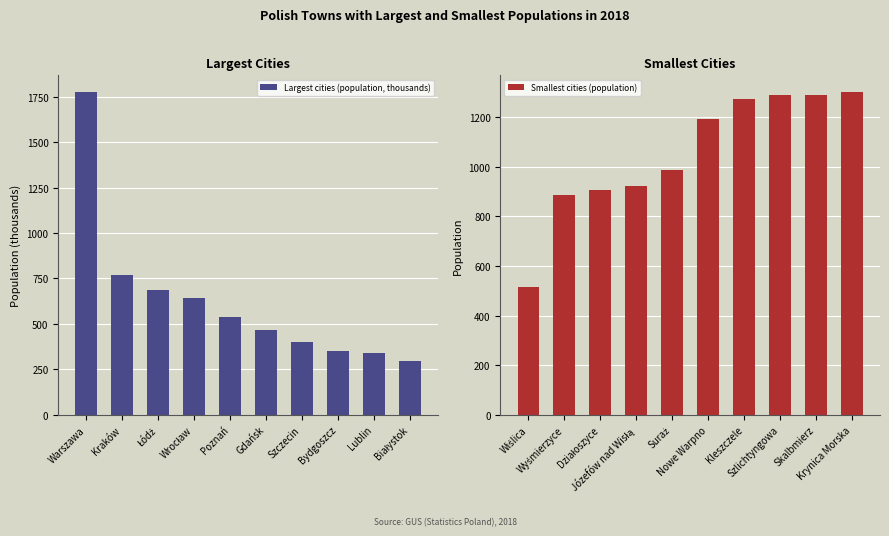

What is the difference between the maximum and minimum values in the Smallest cities (population) series?

788